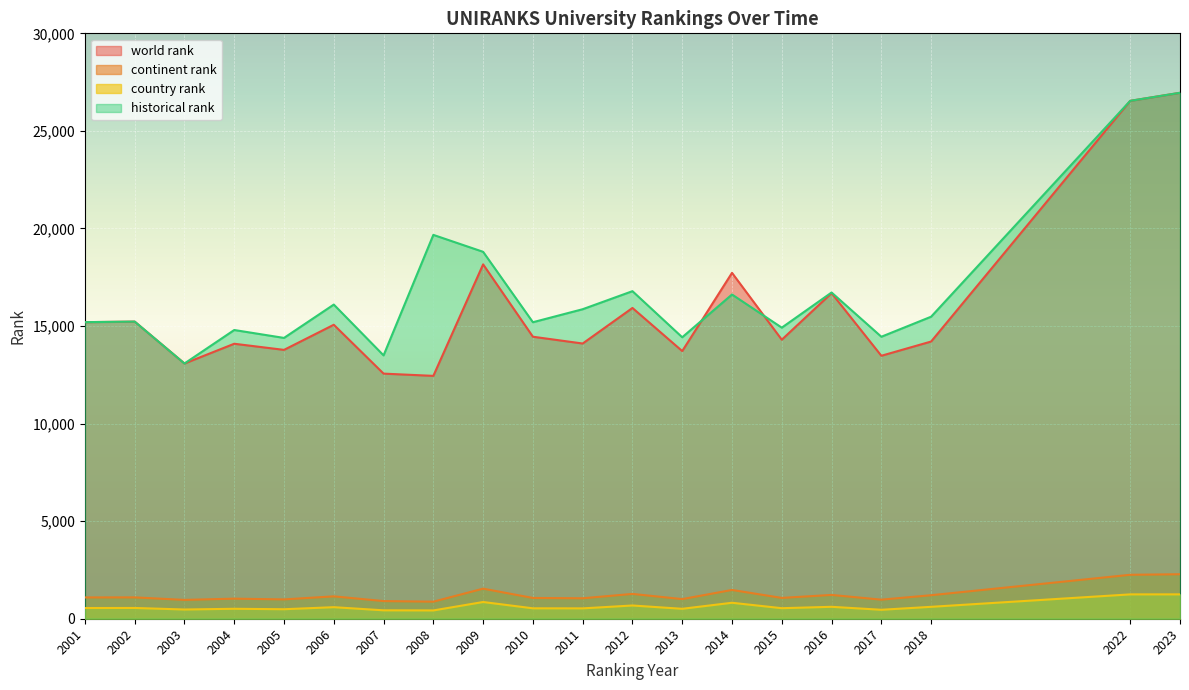

What is the total value across all series at 2014?

36634